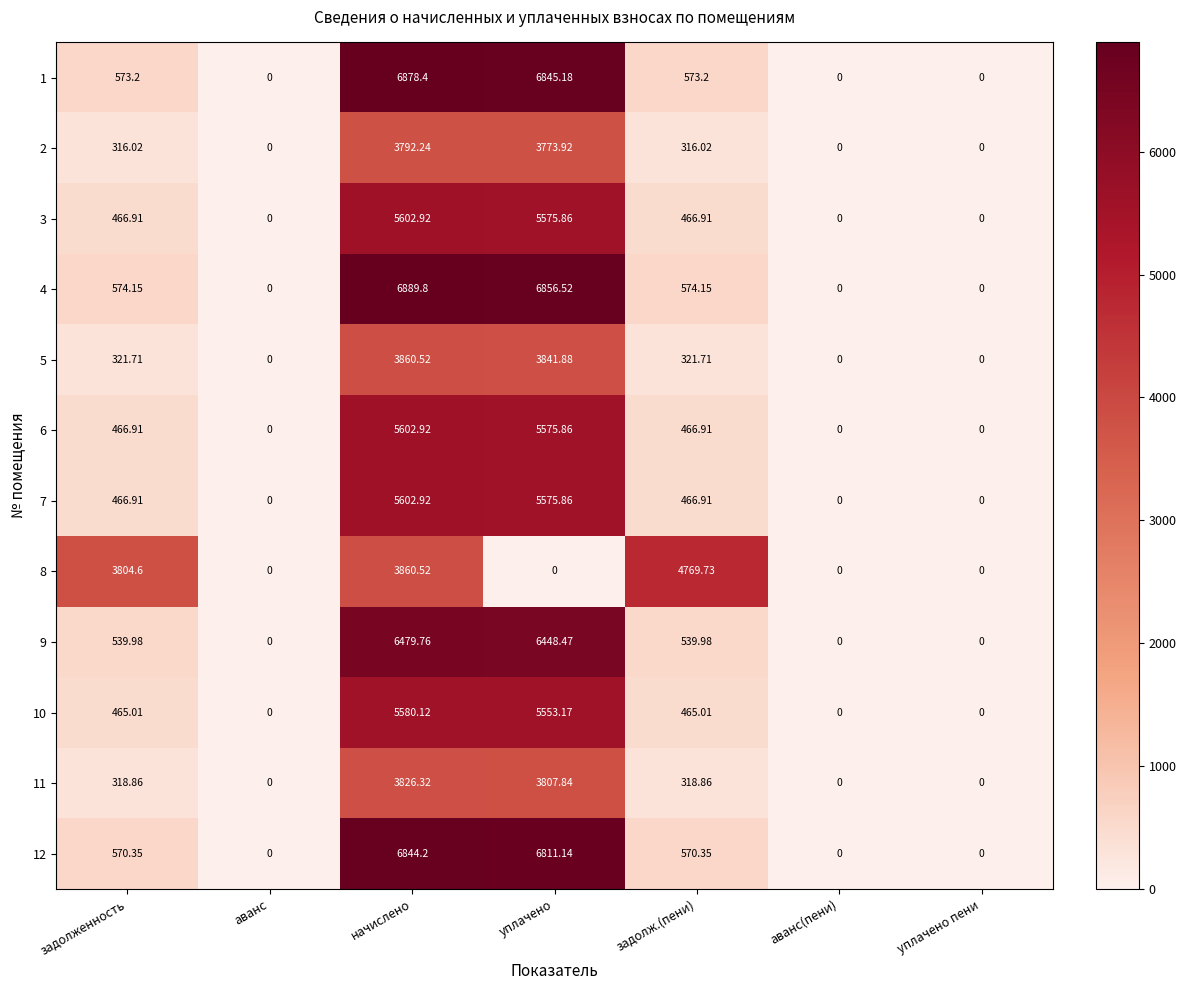

How many data points in 7 are less than 466?

3